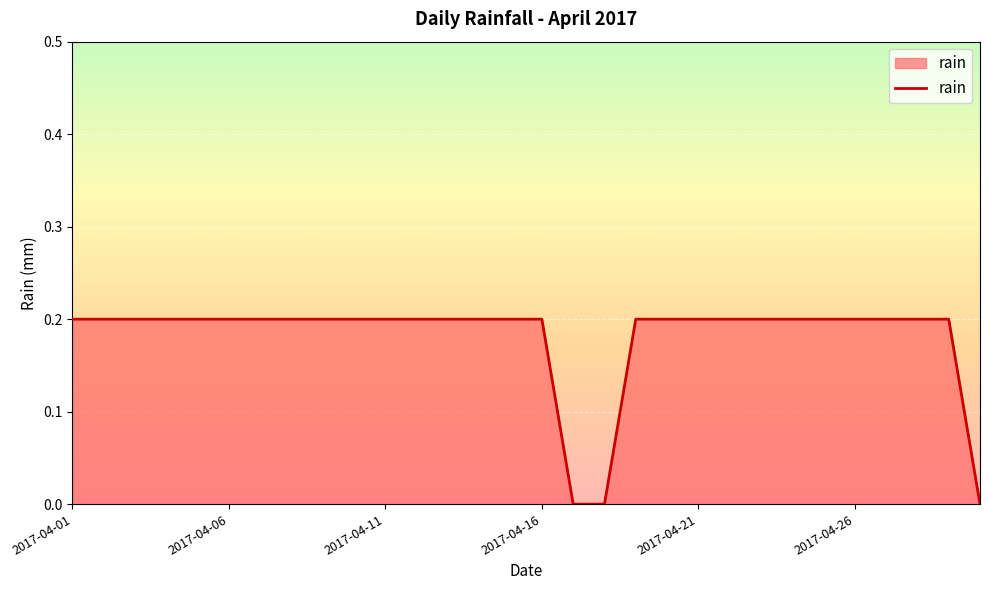

What is the maximum value shown in the chart?

0.2